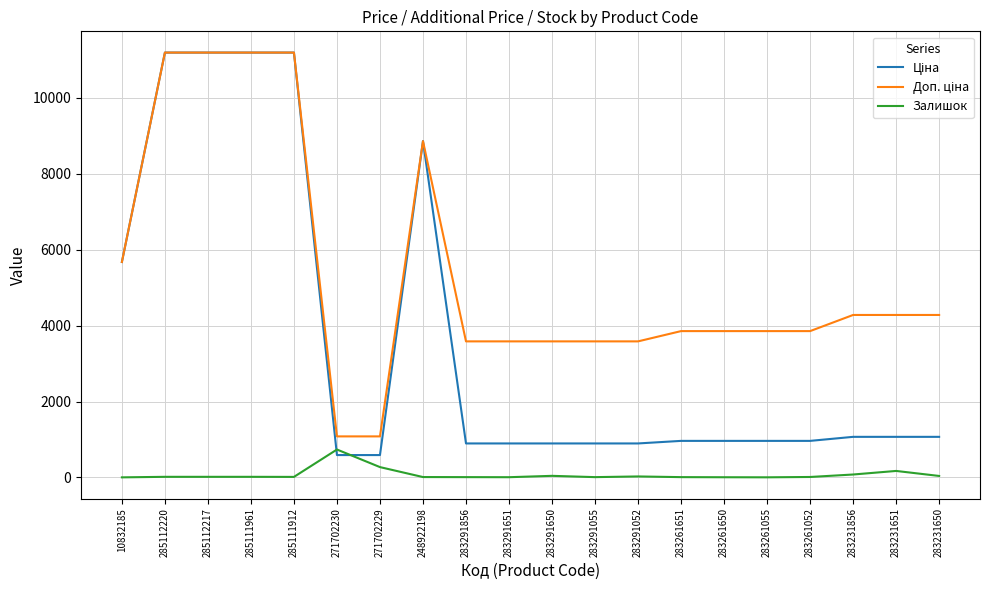

At which label does Залишок reach its peak?

271702230